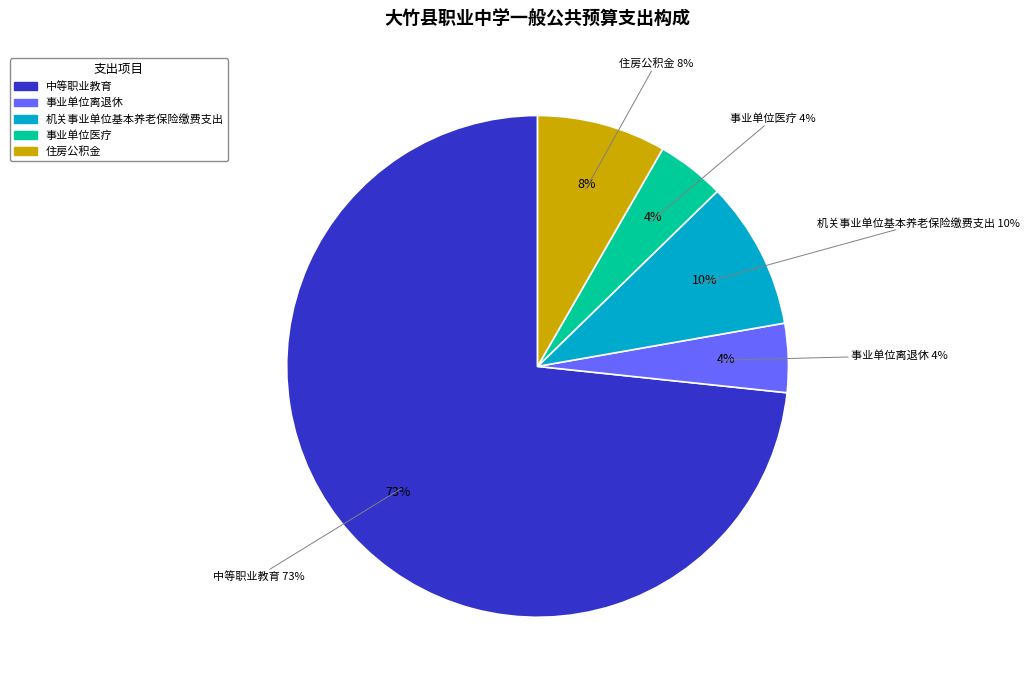

Combined, do 住房公积金 and 事业单位医疗 account for over 50%?

No